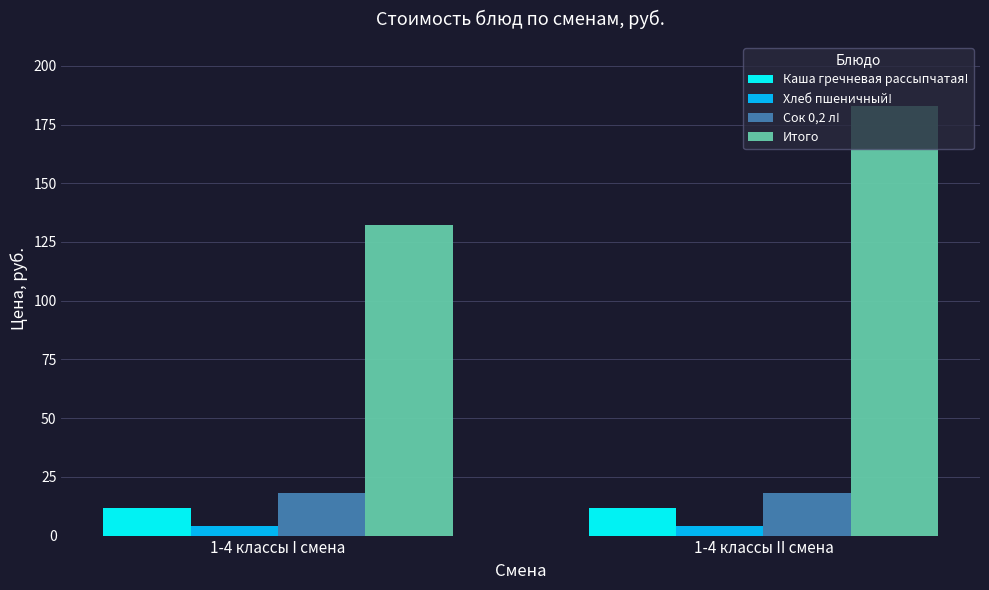

What is the total value across all series at 1-4 классы II смена?

216.6